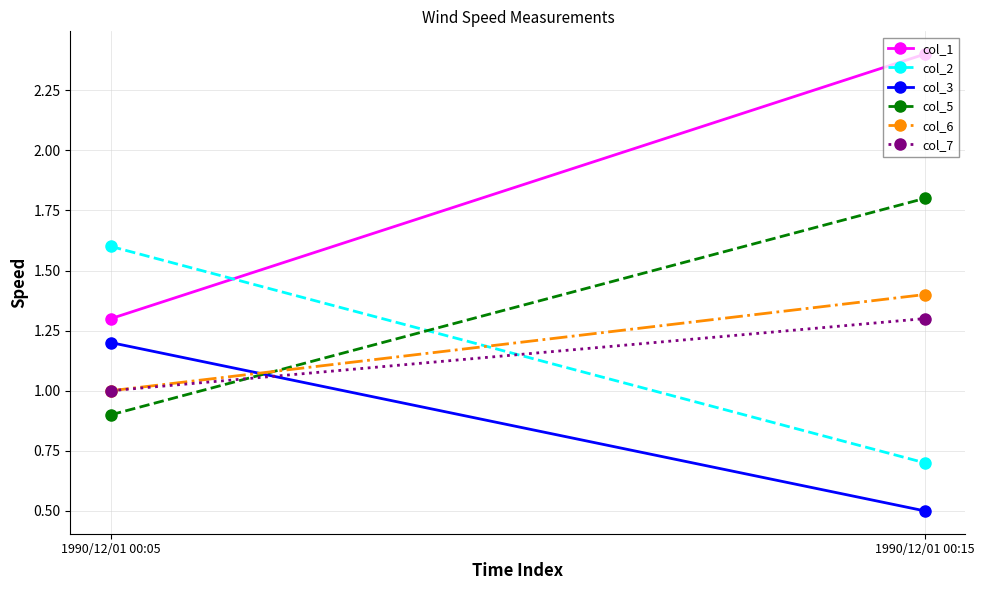

How many data points does each series have?

2